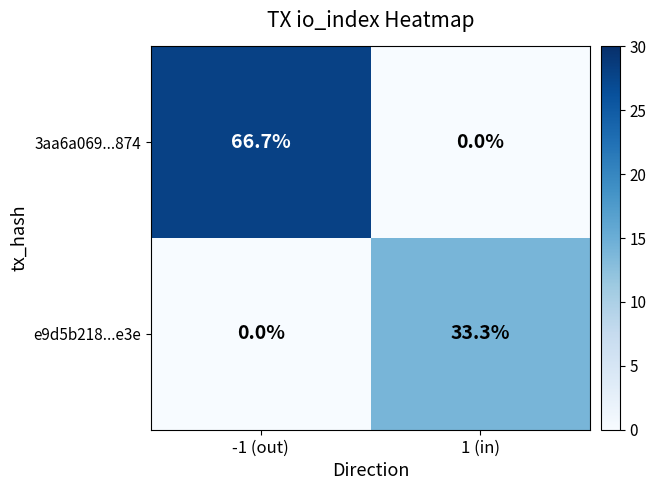

Rank the series at -1 (out) from lowest to highest value.

e9d5b218...e3e, 3aa6a069...874